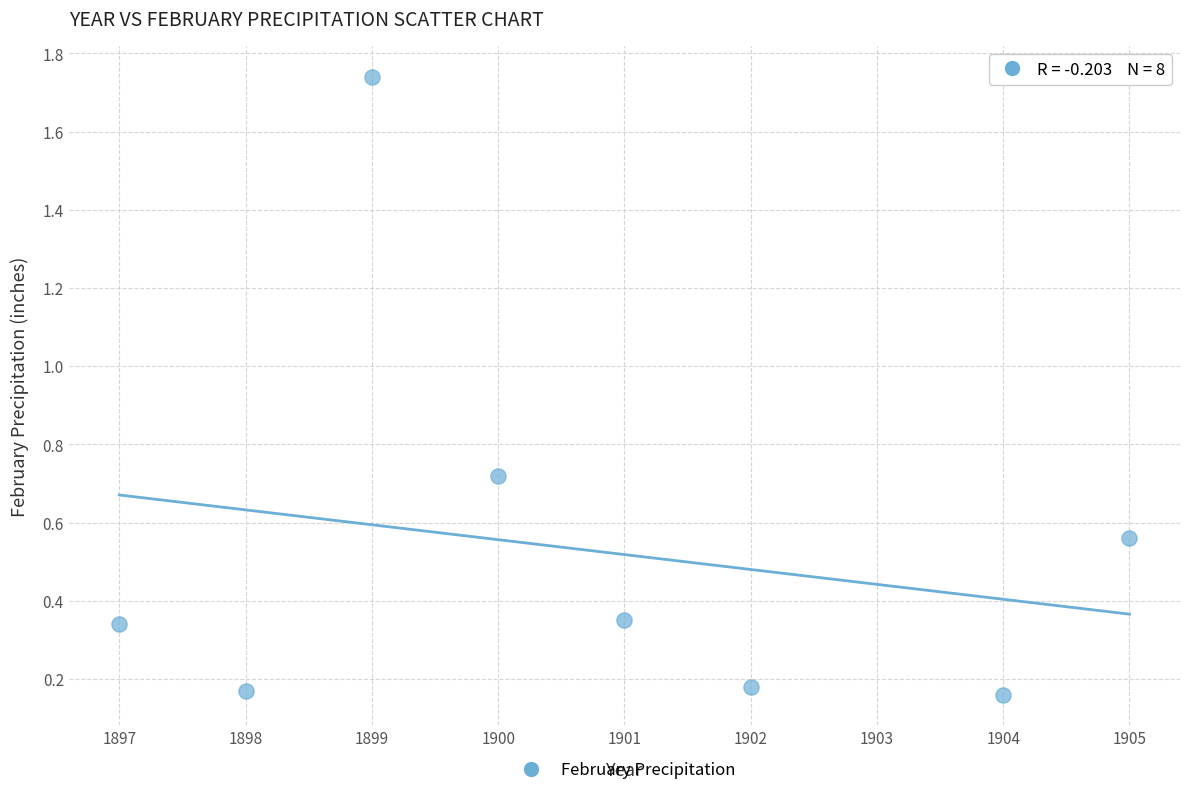

What is the average Y value?

0.5